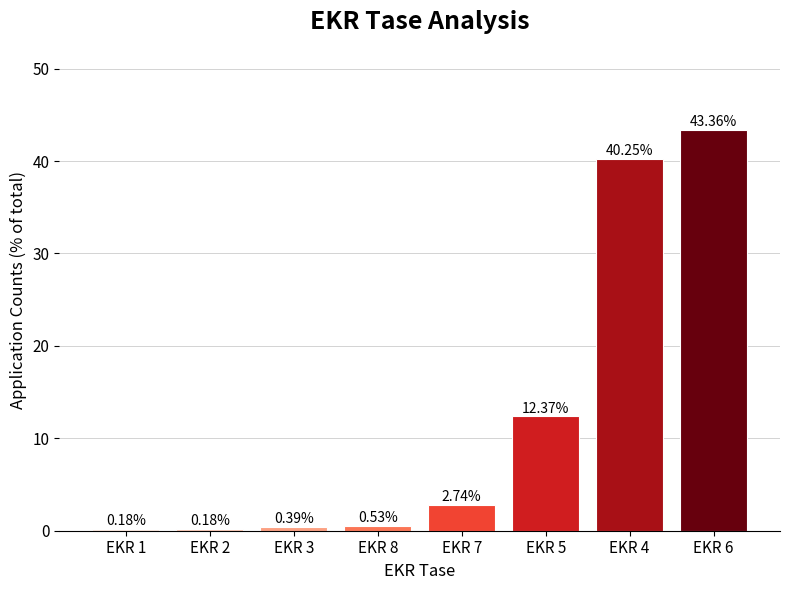

What is the change in value from EKR 1 to EKR 5?

+12.2